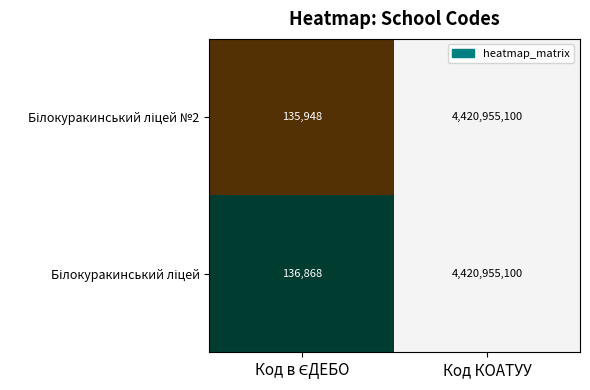

What is the greatest value displayed?

4420955100